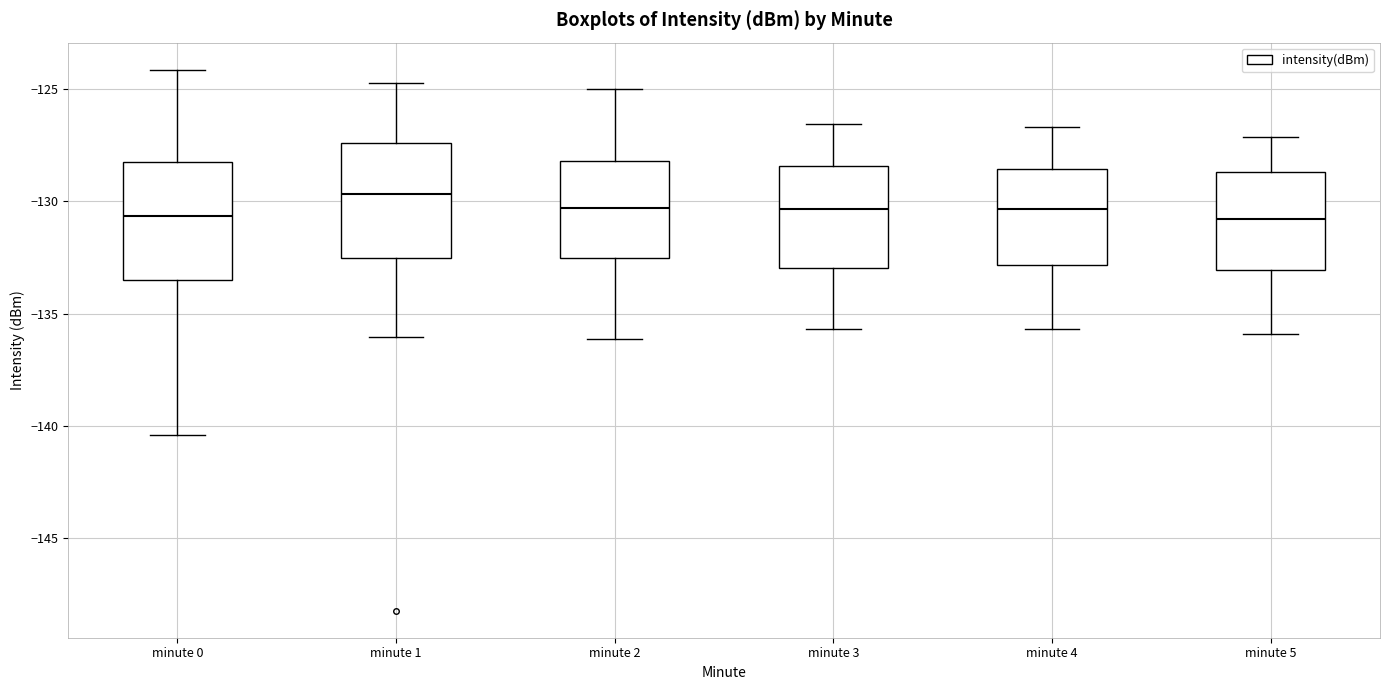

Which box has the highest median line?

minute 1